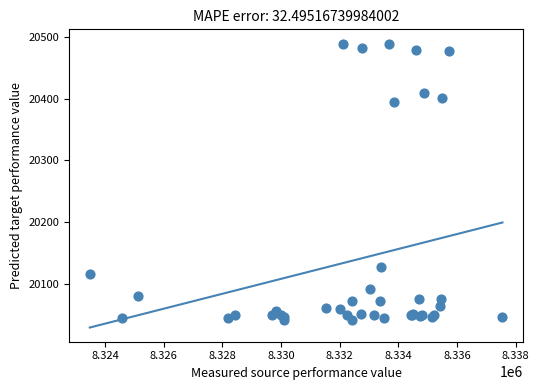

What Y value in the scatter plot is closest to 20265?

20394